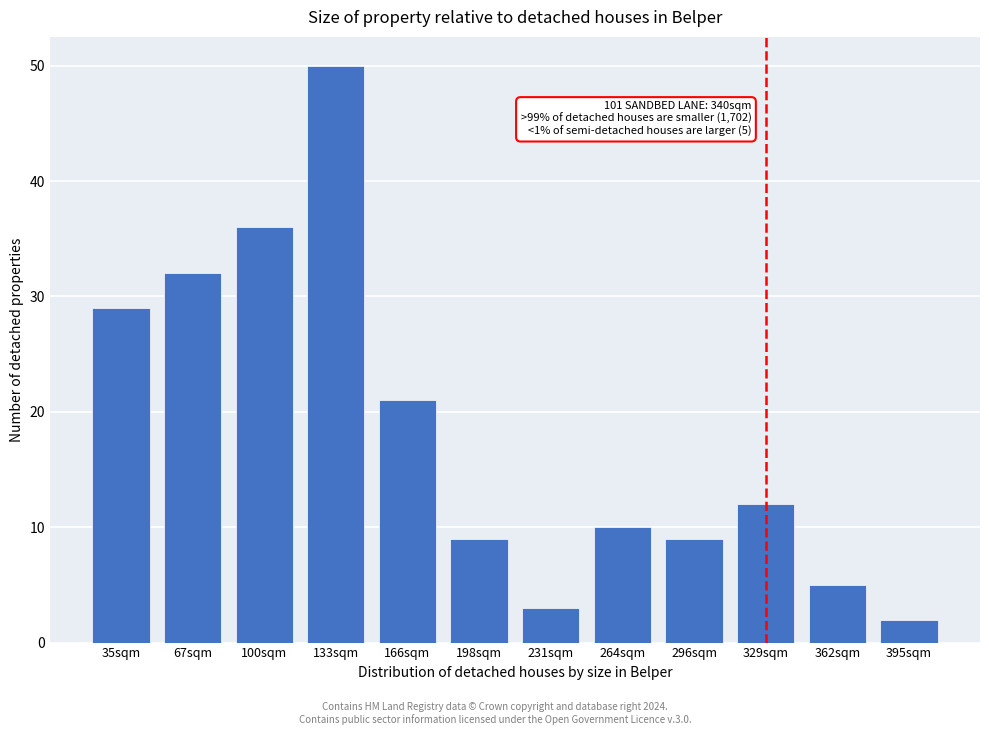

Reading right to left, list all the values displayed in this chart.

2	5	12	9	10	3	9	21	50	36	32	29